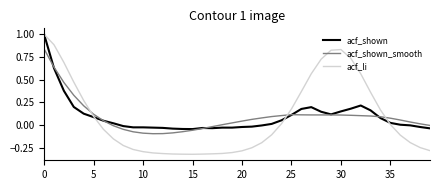

What is the highest value of the acf_li series?

1.0